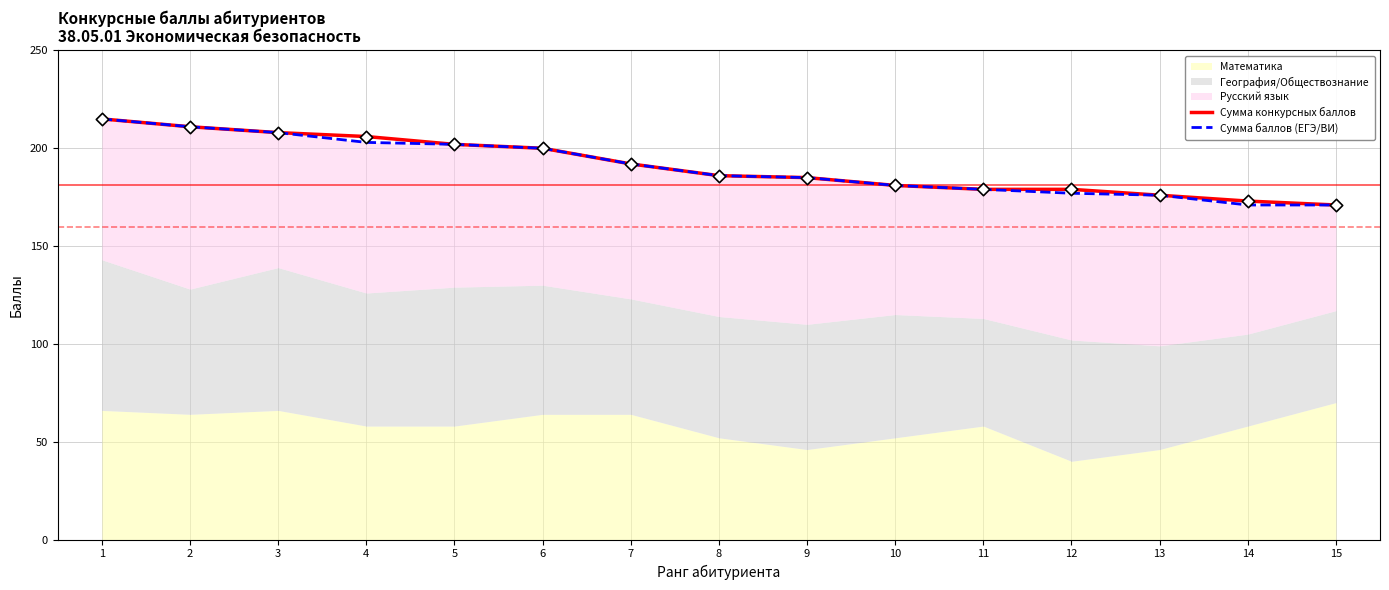

Is it true that Сумма конкурсных баллов equals 181 at 10?

True